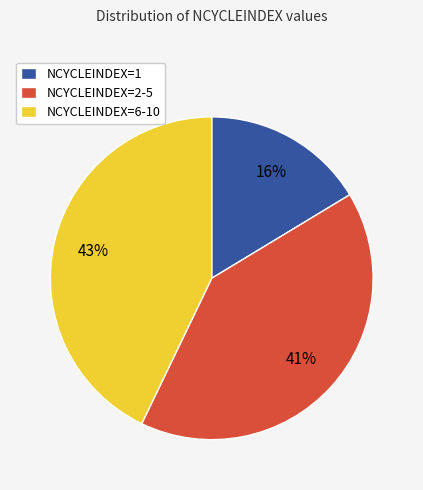

What percentage is the NCYCLEINDEX=6-10 slice, to the nearest percent?

43%